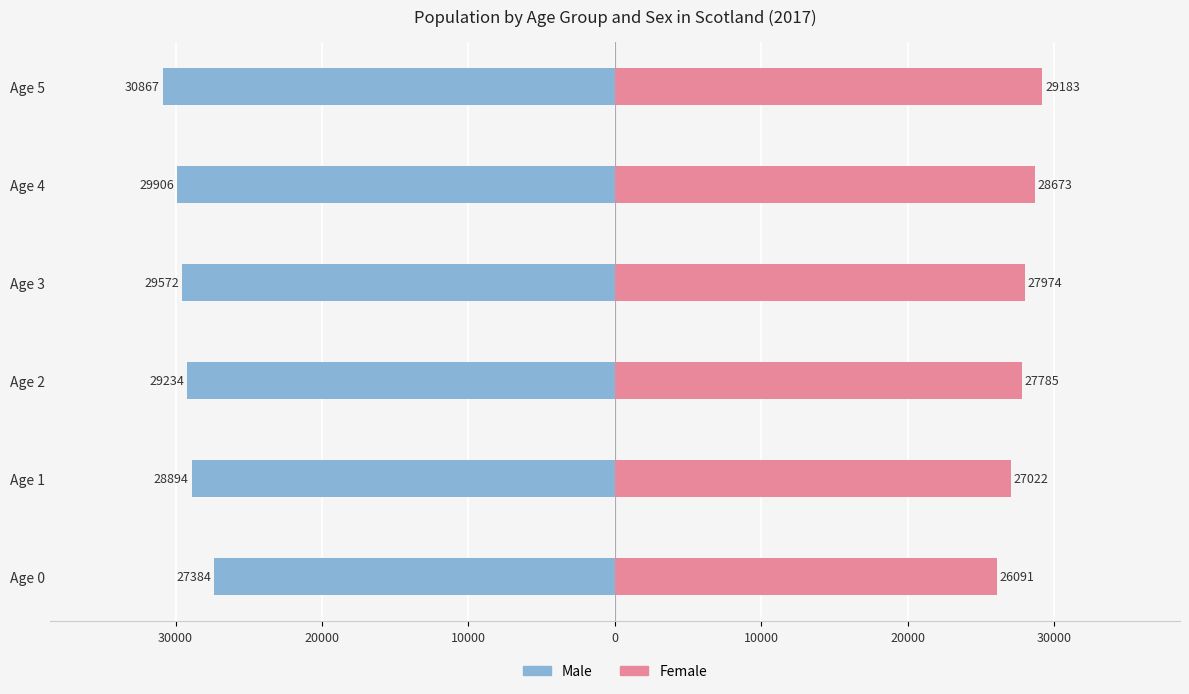

What is the sum of all Male values?

-175857